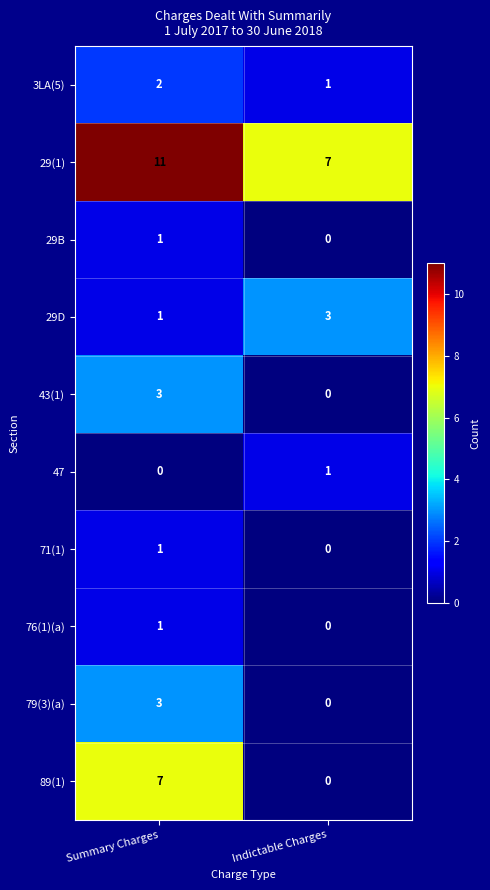

Which series has the largest total across all categories?

29(1)